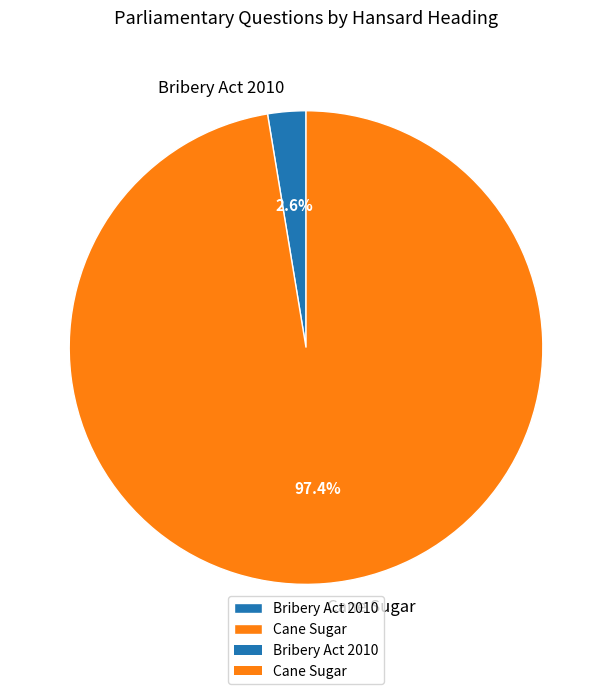

Count the number of slices in the pie.

2